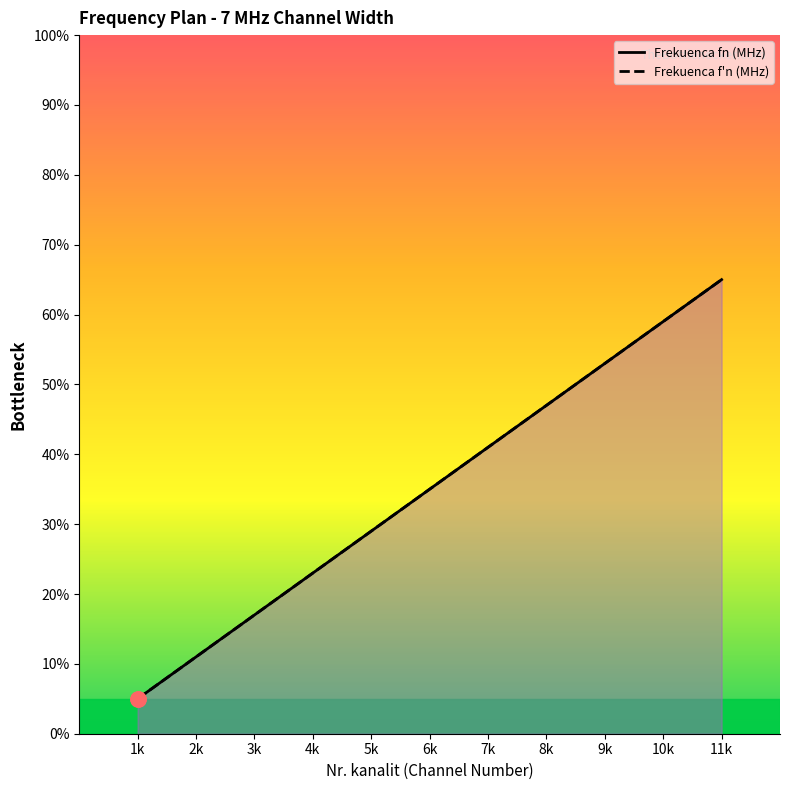

Which series has the largest total across all categories?

Frekuenca fn (MHz)